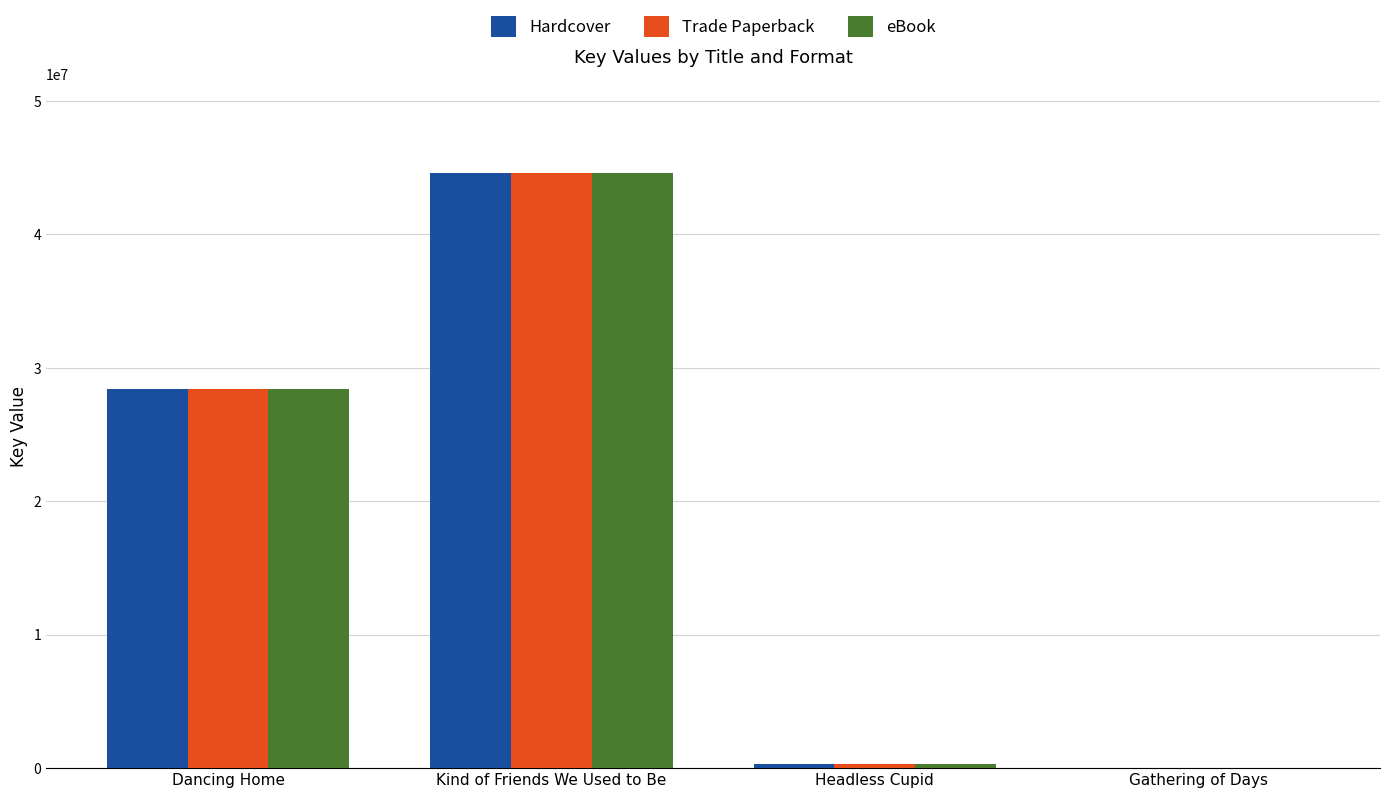

At which label is eBook closest to 22312175?

Dancing Home